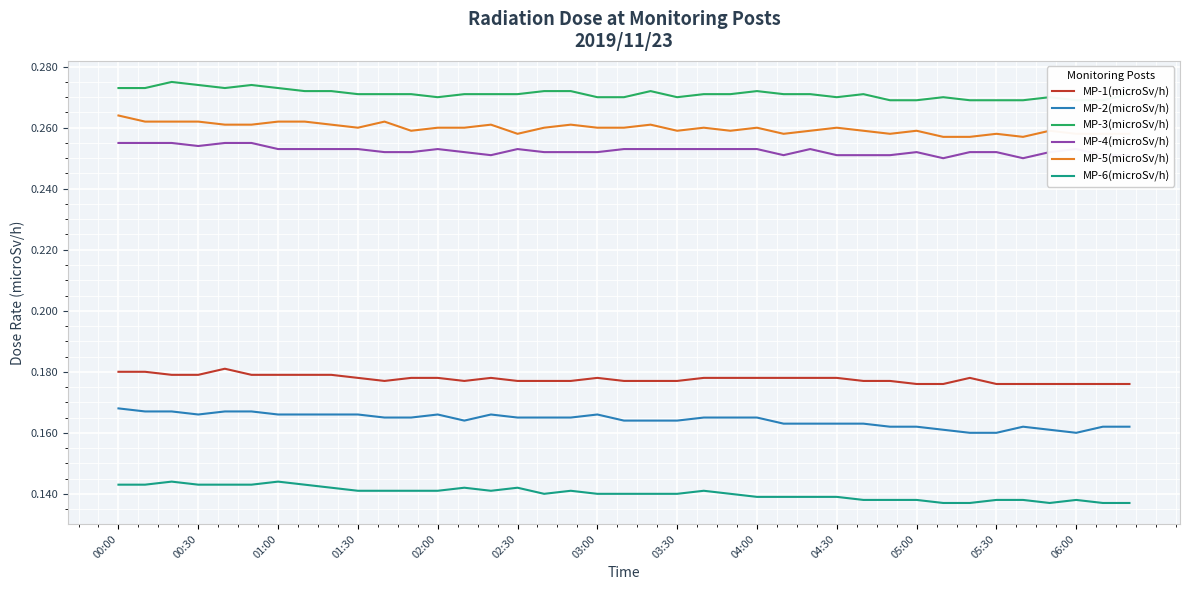

Is this an area chart (filled region under the line)?

No